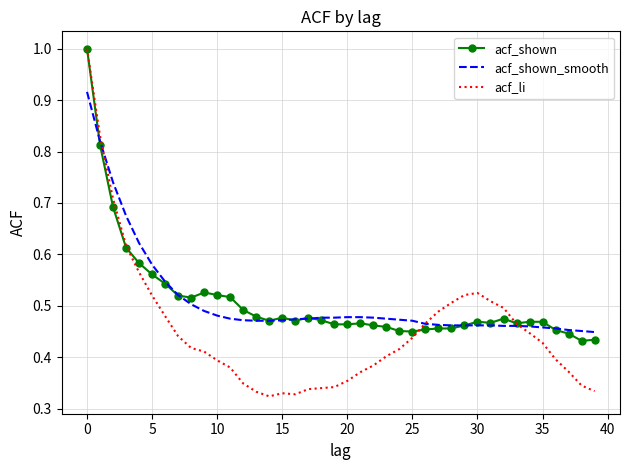

What is the greatest value displayed?

1.0